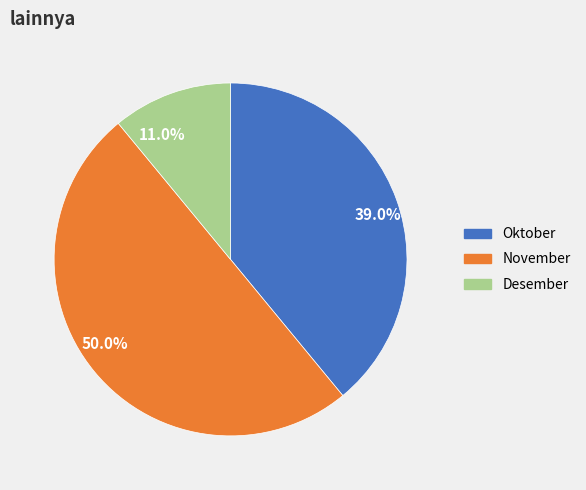

How much of the chart is everything except 11.0%?

89.0%